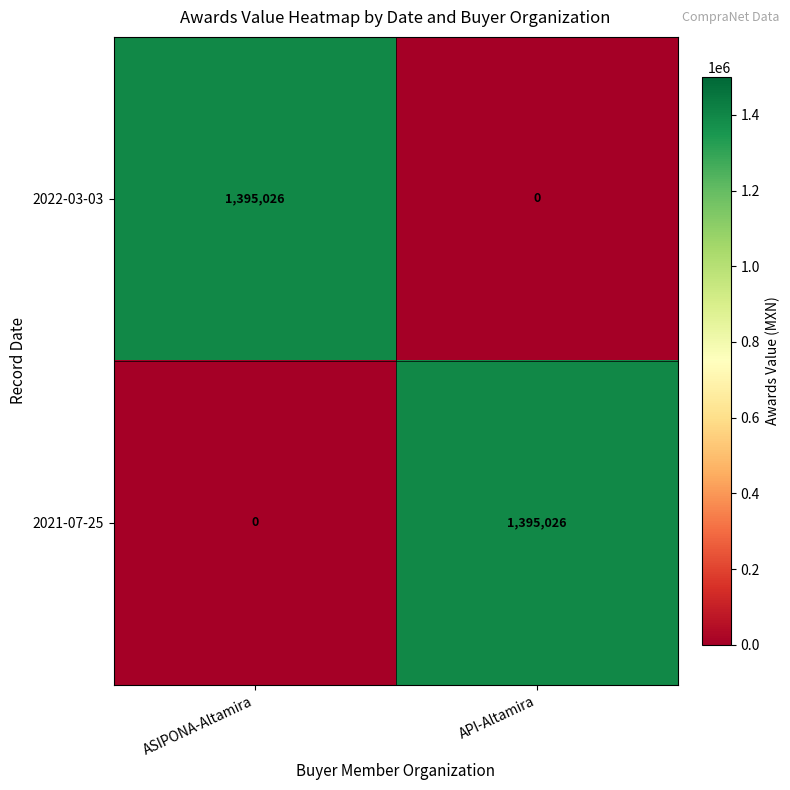

What is the spread (max minus min) of values at API-Altamira?

1395026